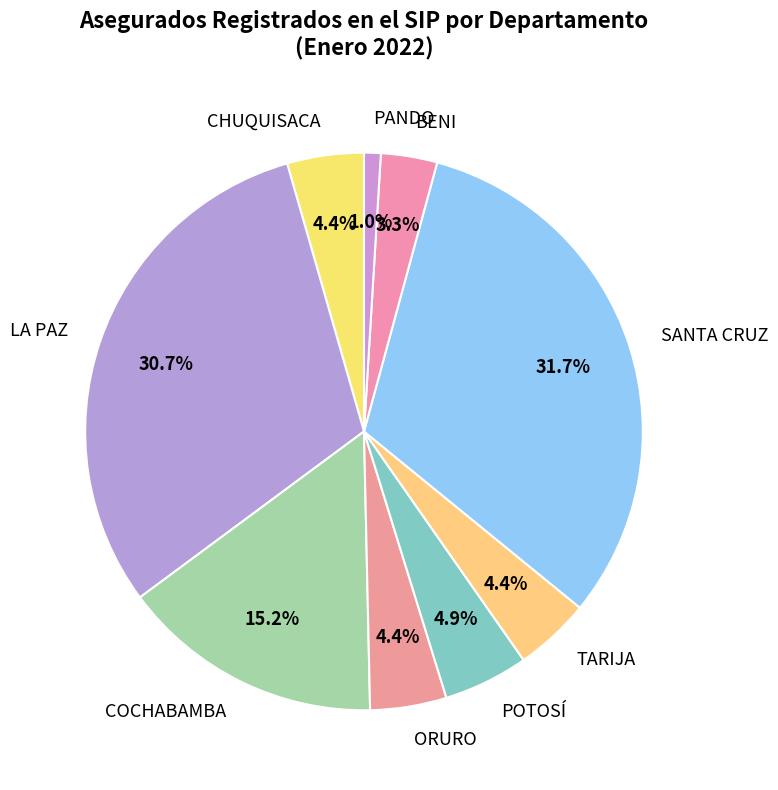

How many slices are in this pie chart?

9